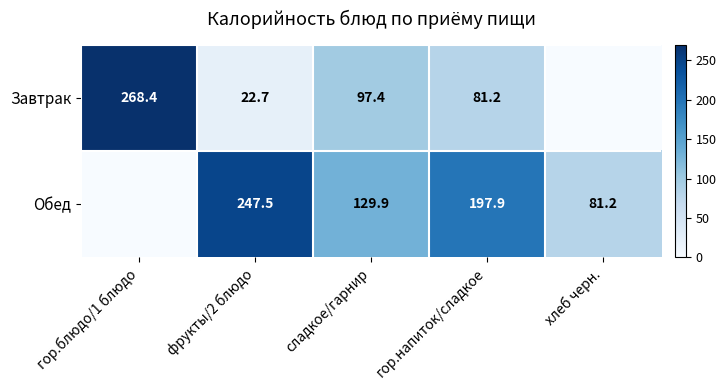

True or false: Обед has a value of 129.9 at сладкое/гарнир.

True